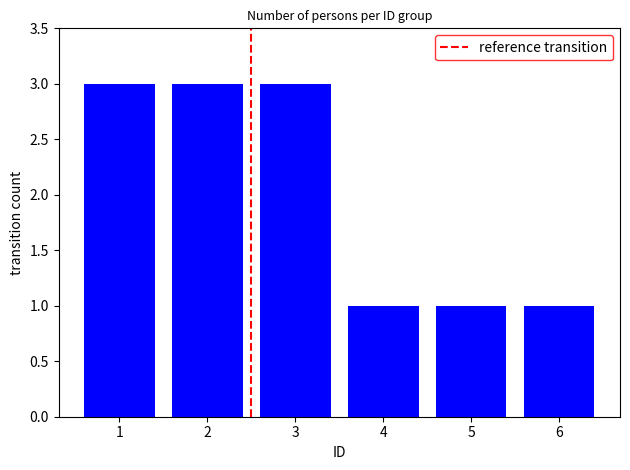

The value at 6 is 1. True or false?

True